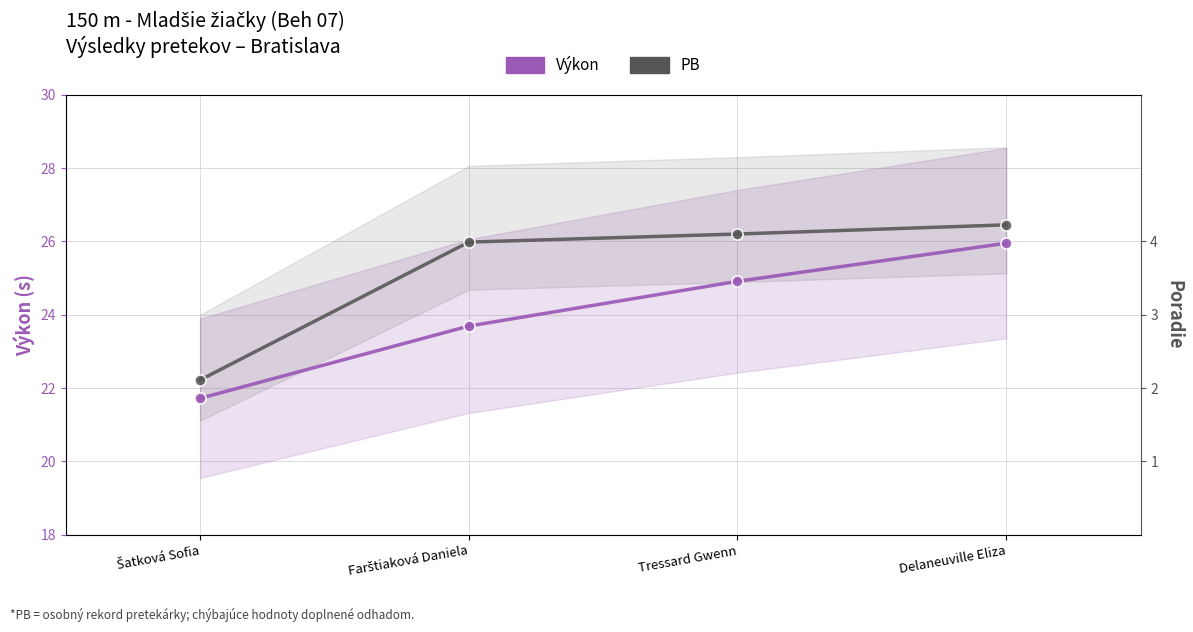

Which has a higher value, Farštiaková Daniela or Šatková Sofia?

Farštiaková Daniela